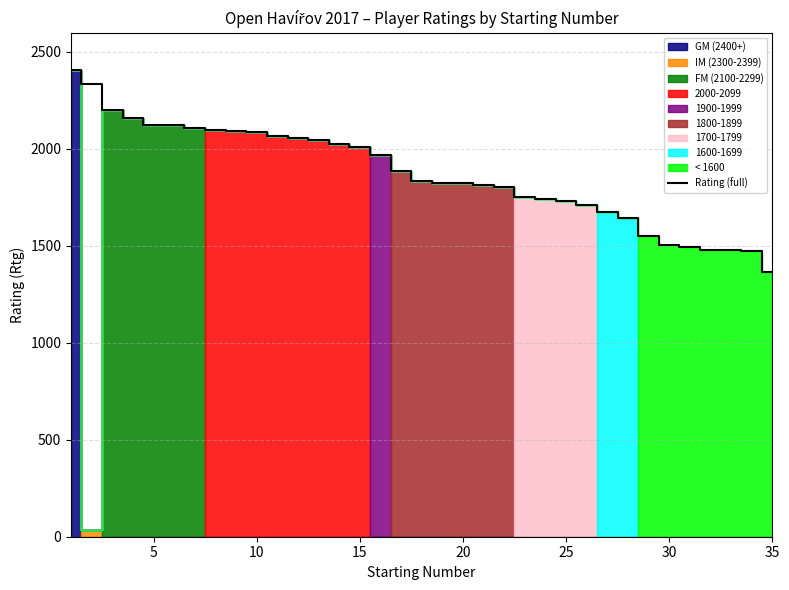

What is the sum of the values at 20 and 24?

3544